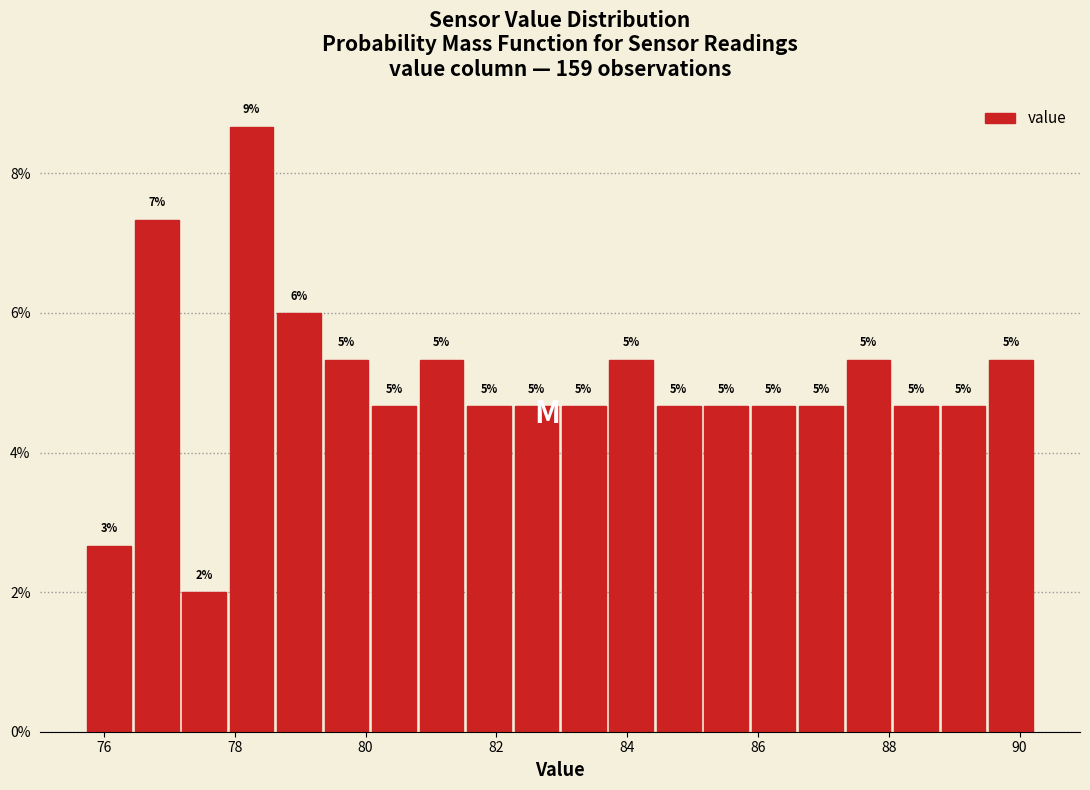

Read against the x-axis, roughly where is the centre of the tallest bar?

78.2